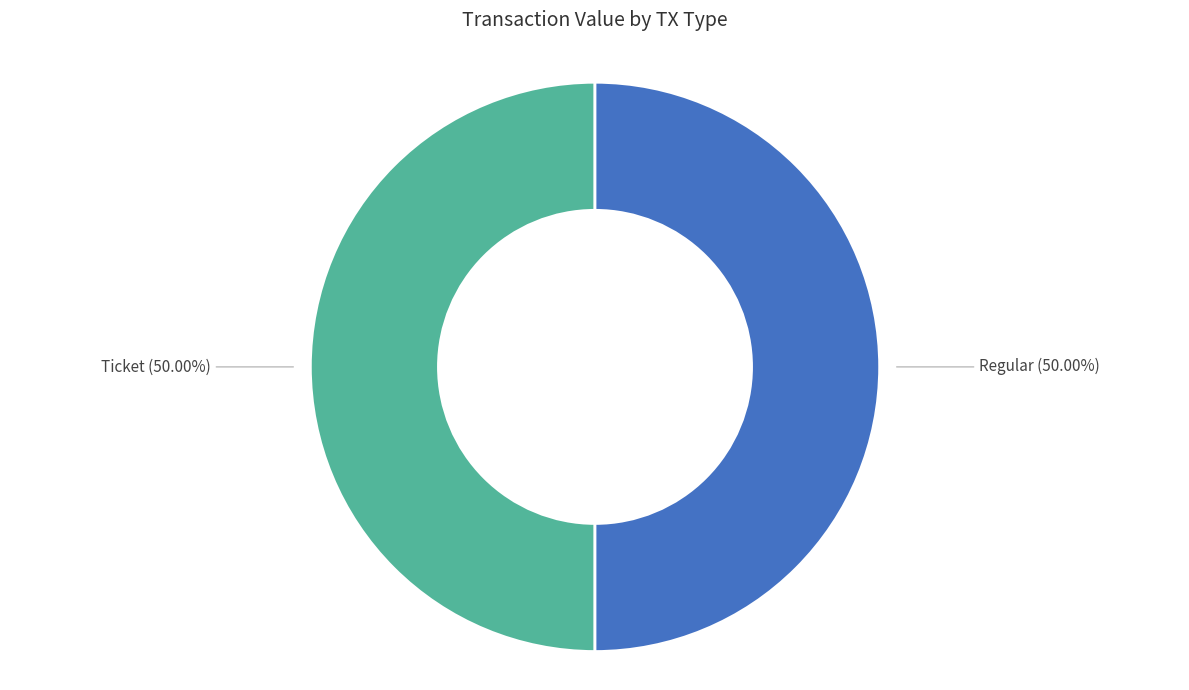

Count the number of slices in the pie.

2